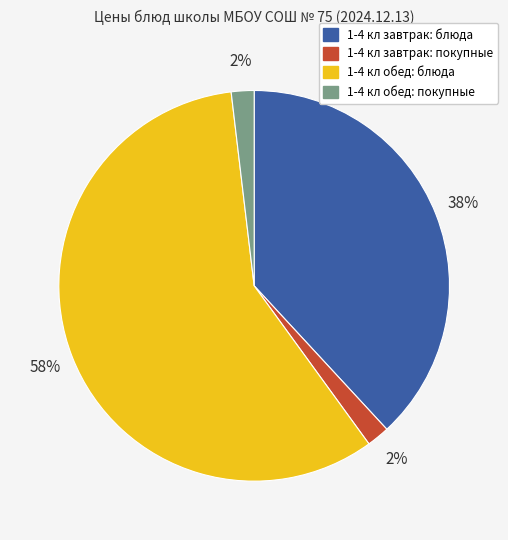

Is there a majority slice in this chart?

Yes